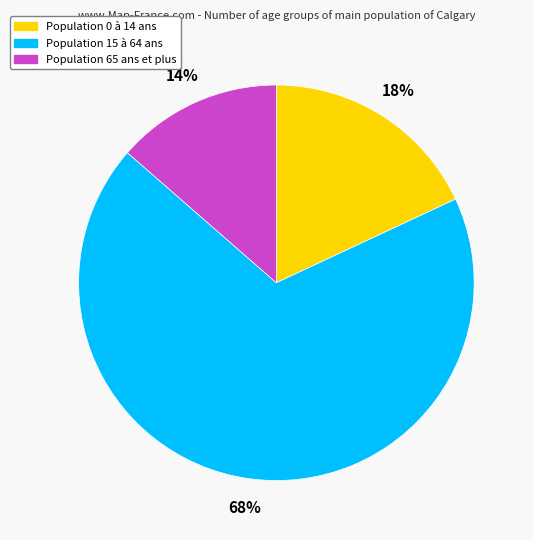

How many slices are in this pie chart?

3